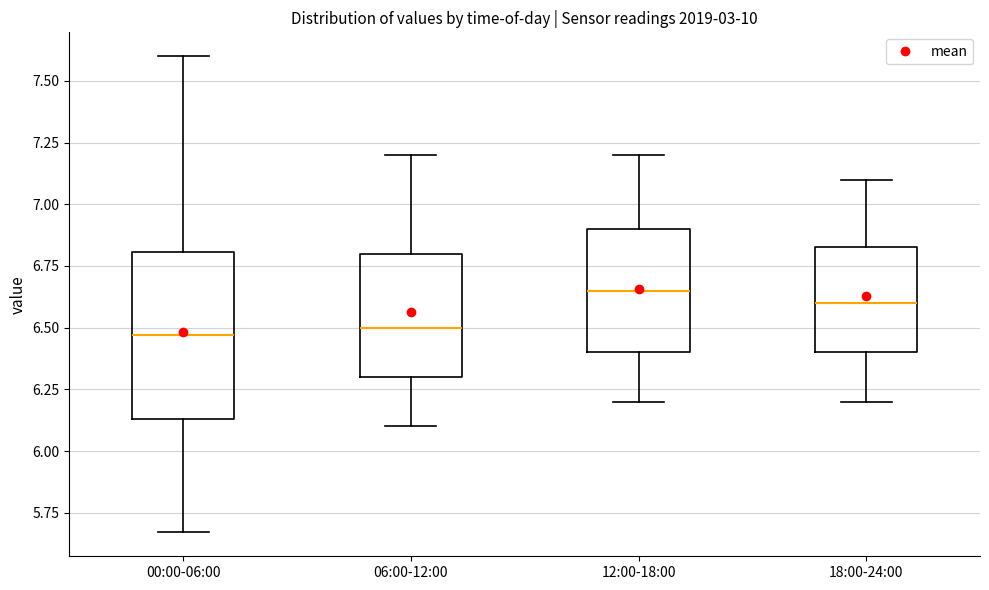

Which box is the tallest, from its lower edge to its upper edge?

00:00-06:00